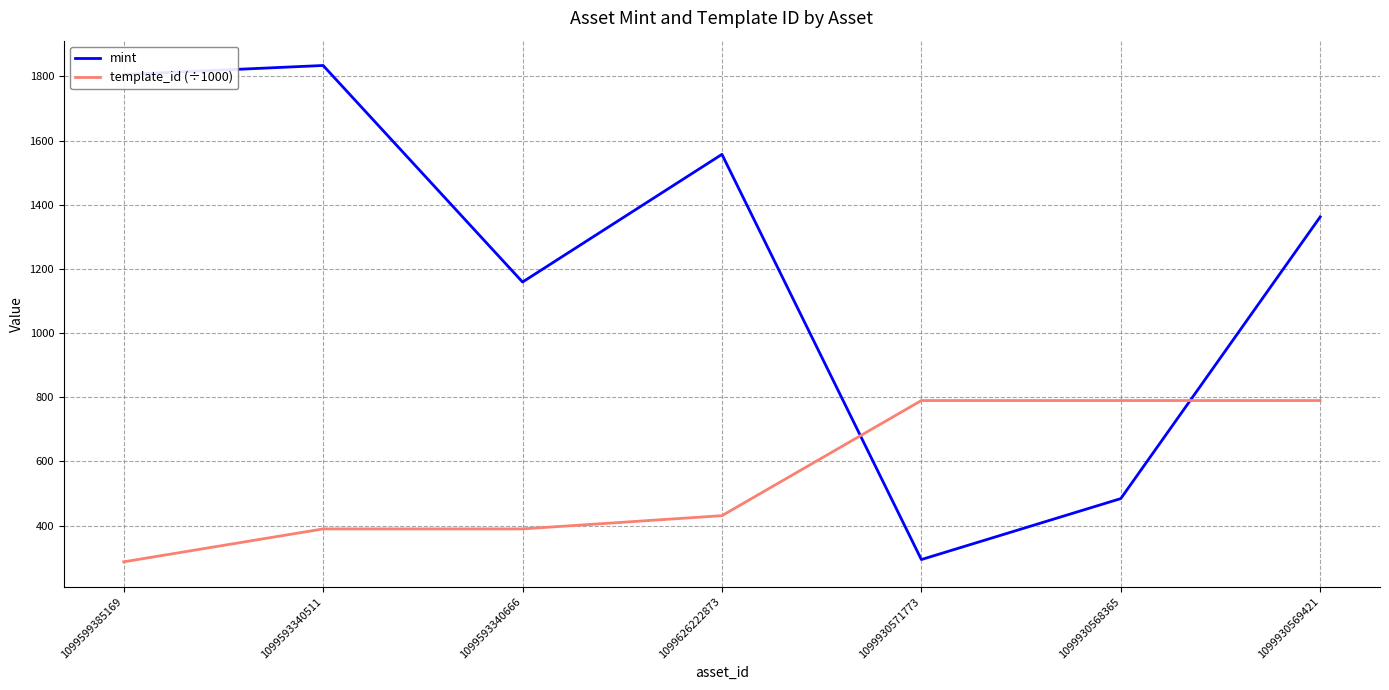

Between 1099626222873 and 1099930571773, which series saw the biggest shift?

mint